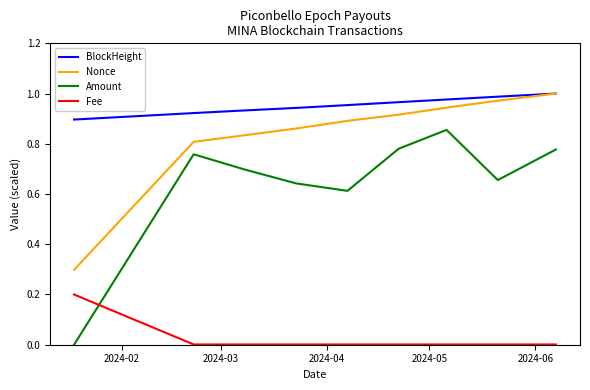

Which series has the largest range (max minus min)?

Amount